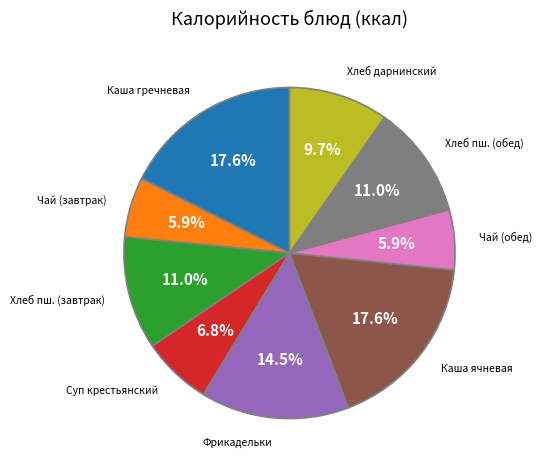

To the nearest percent, what is the average slice percentage?

11%